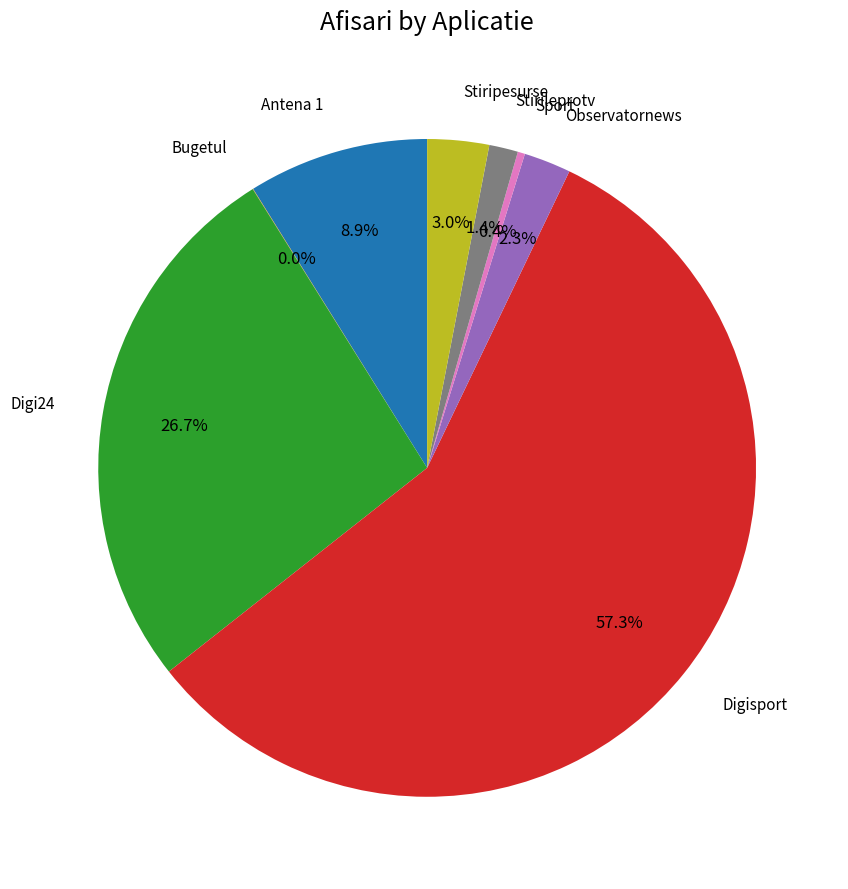

Which slice is the largest?

Digisport